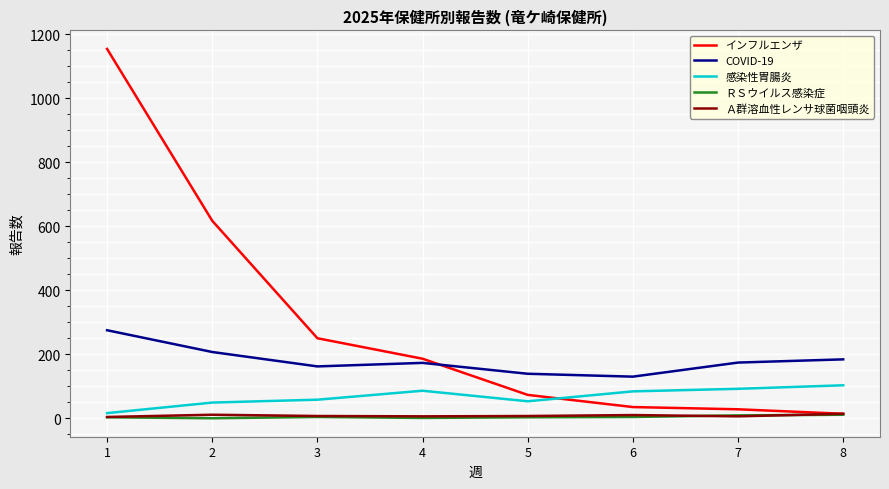

True or false: COVID-19 and 感染性胃腸炎 intersect in this chart.

False